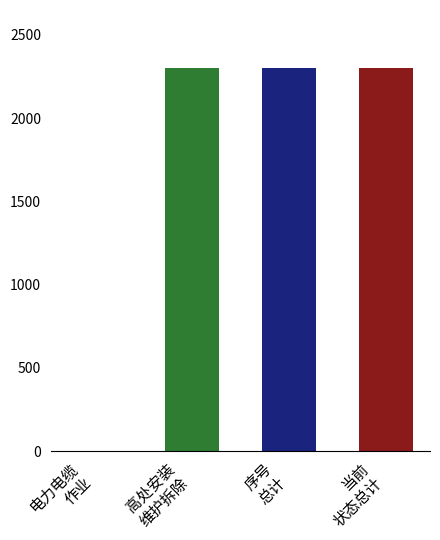

What is the maximum value shown in the chart?

2304